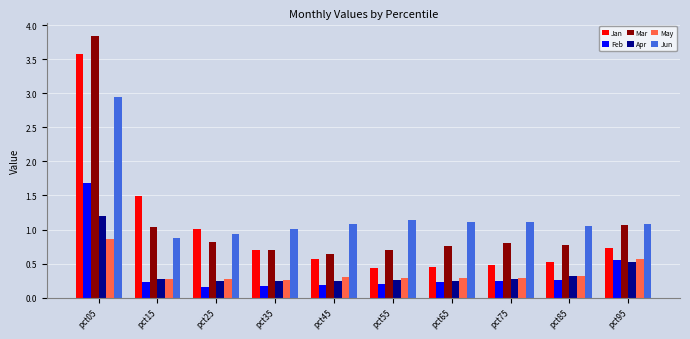

What is the difference between the maximum and minimum values in the Mar series?

3.2